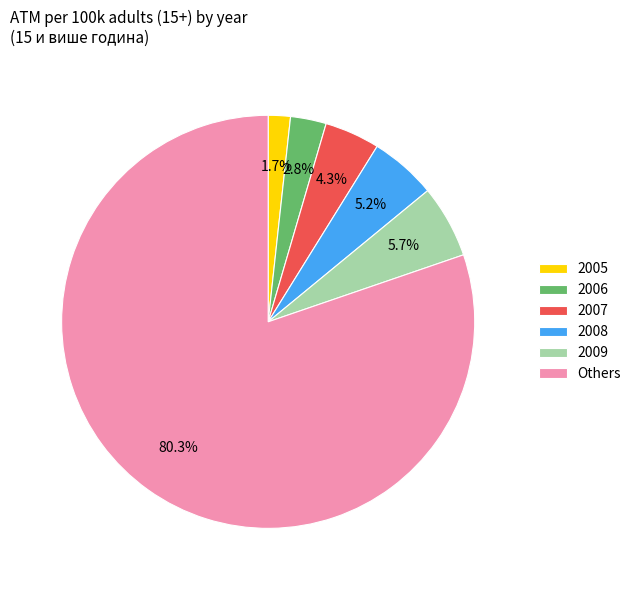

Which slice represents more than half of the pie?

Others